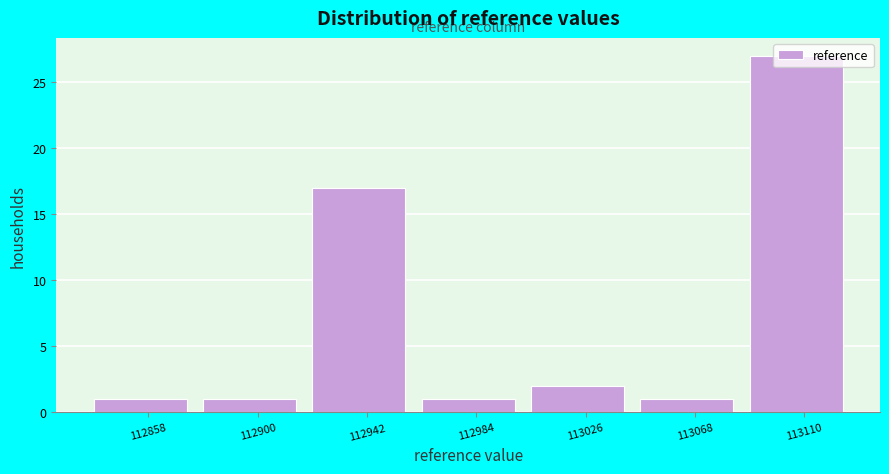

Reading left to right, list every bar in this chart as the range it spans on the x-axis followed by its height. Neither the bar edges nor the heights are printed on the chart, so give them approximately, as read against the axes.

112835 to 112880: 1
112880 to 112920: 1
112920 to 112965: 17
112965 to 113005: 1
113005 to 113045: 2
113045 to 113090: 1
113090 to 113130: 27